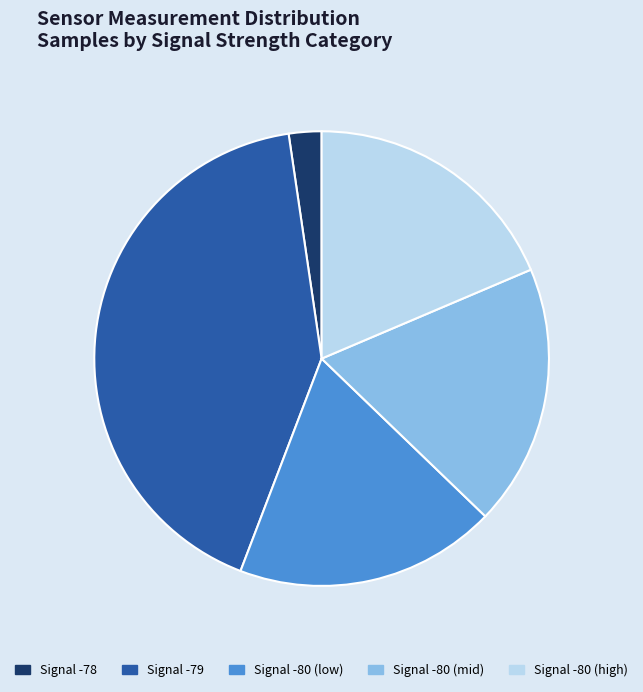

How many segments does this pie chart have?

5